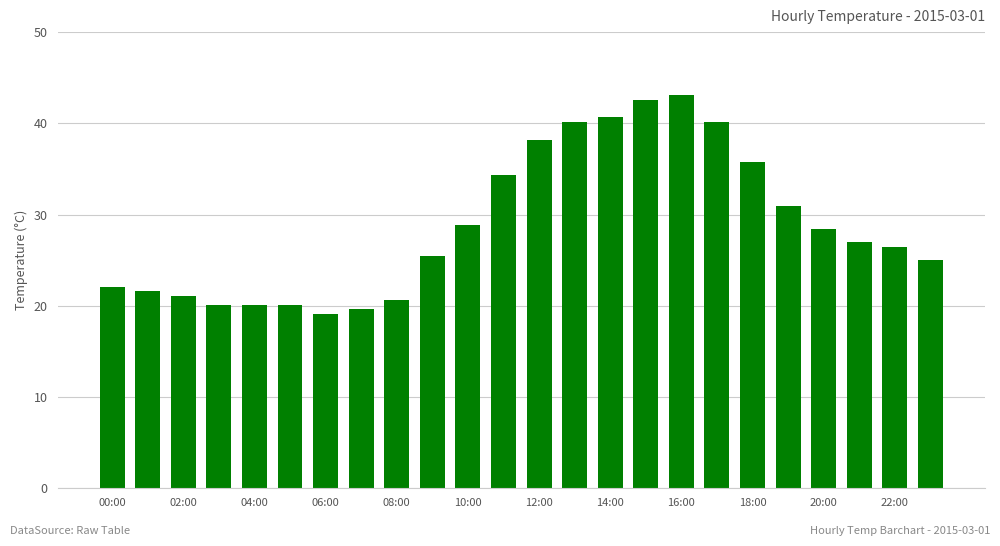

What is the minimum value shown in the chart?

19.1